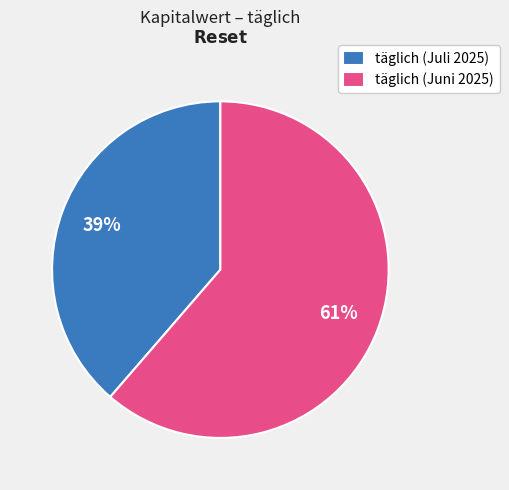

Combined, do täglich (Juni 2025) and täglich (Juli 2025) account for over 50%?

Yes